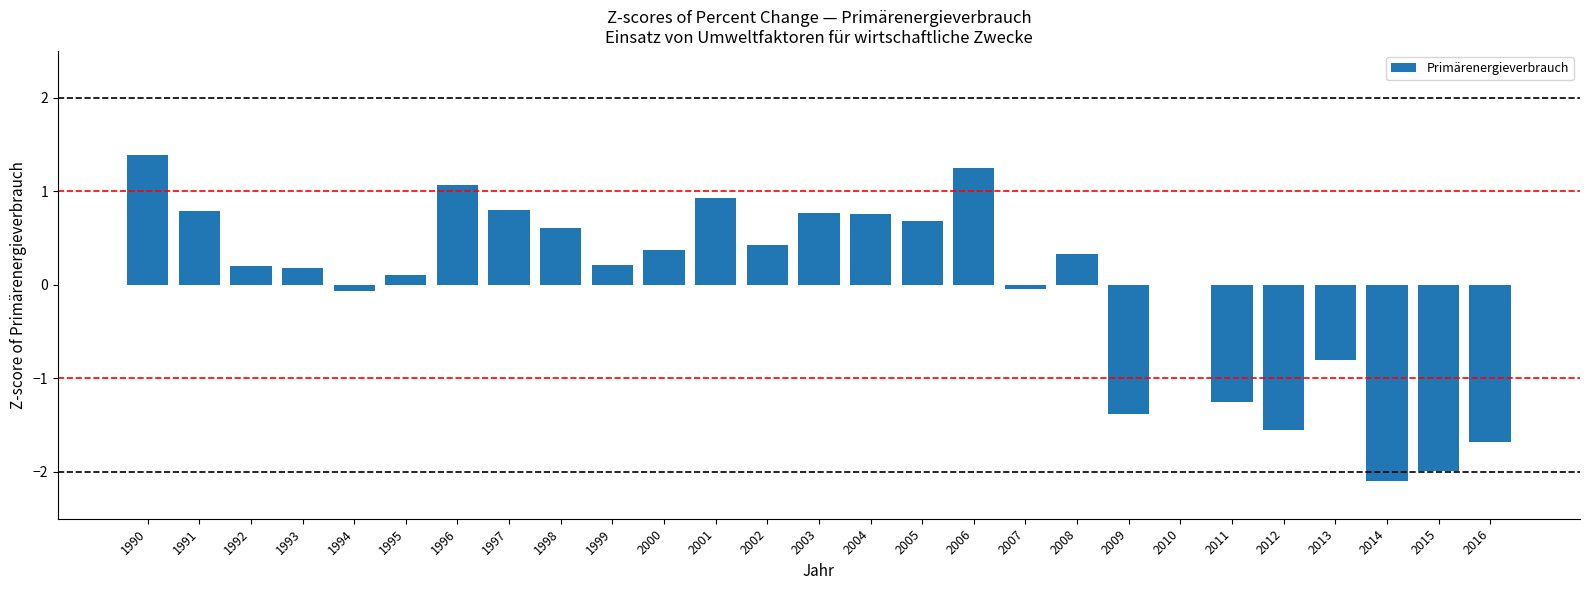

The chart shows a value of 0.2 at 1998. True or false?

False